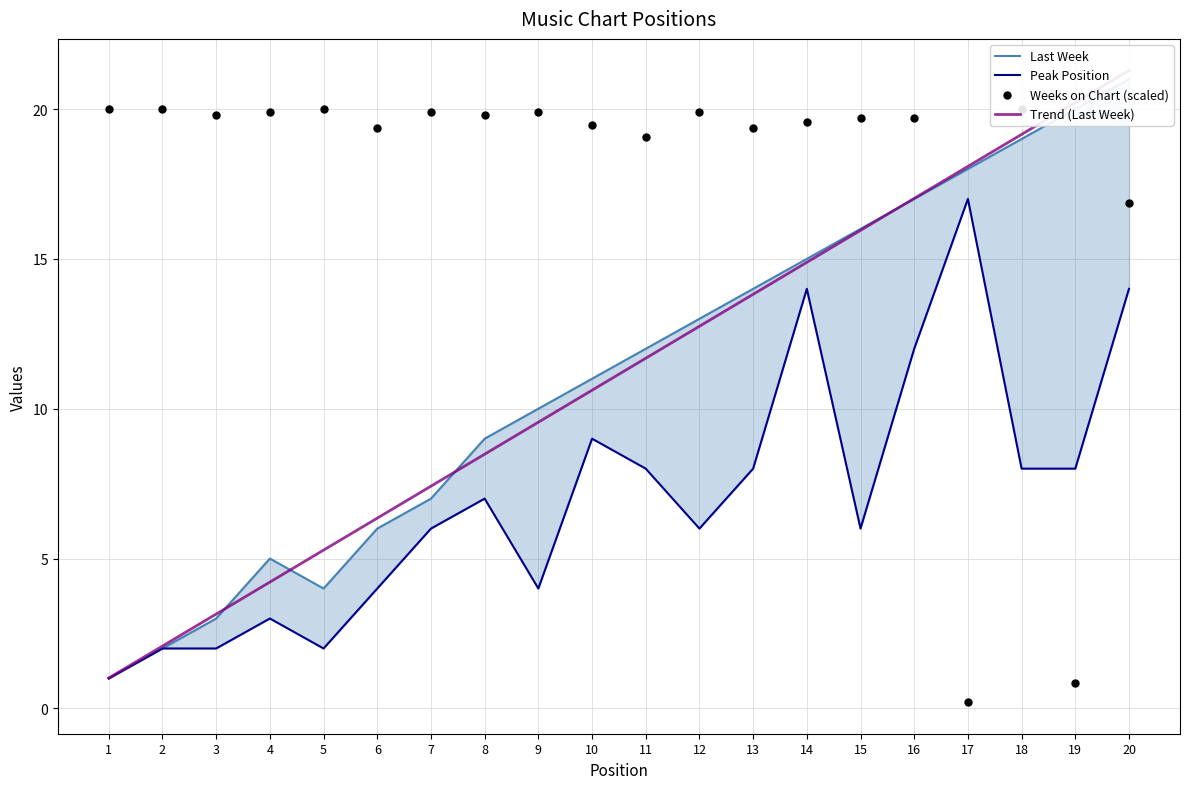

At how many categories does at least one series exceed 8?

20